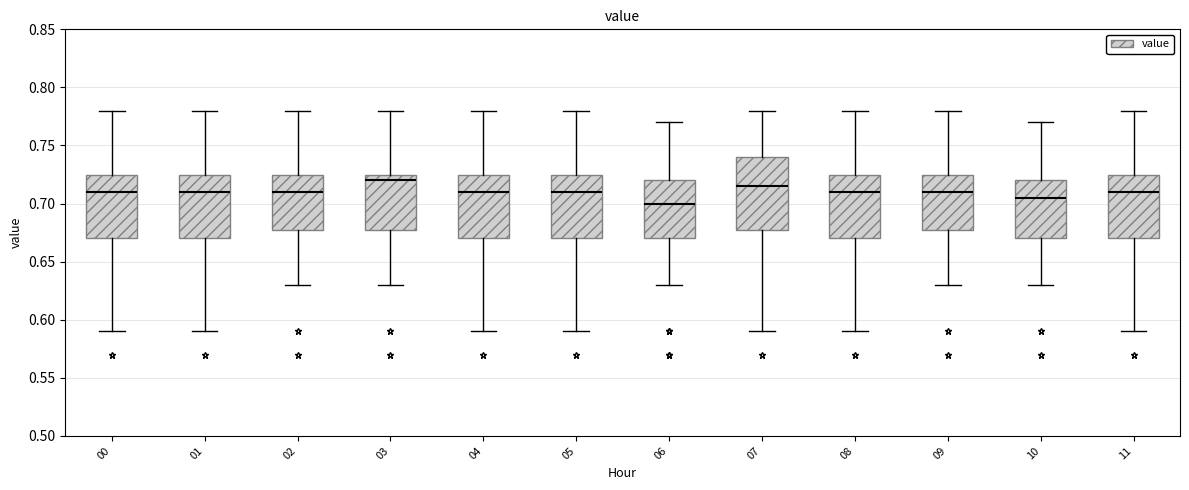

Reading left to right, read every box against the y-axis: the position of its median line, the range the box covers, and the ends of its whiskers. The values are not printed on the chart, so give them approximately, as read against the axis.

00: median 0.710, box 0.670 to 0.725, whiskers 0.590 to 0.780
01: median 0.710, box 0.670 to 0.725, whiskers 0.590 to 0.780
02: median 0.710, box 0.680 to 0.725, whiskers 0.630 to 0.780
03: median 0.720, box 0.680 to 0.725, whiskers 0.630 to 0.780
04: median 0.710, box 0.670 to 0.725, whiskers 0.590 to 0.780
05: median 0.710, box 0.670 to 0.725, whiskers 0.590 to 0.780
06: median 0.700, box 0.670 to 0.720, whiskers 0.630 to 0.770
07: median 0.715, box 0.680 to 0.740, whiskers 0.590 to 0.780
08: median 0.710, box 0.670 to 0.725, whiskers 0.590 to 0.780
09: median 0.710, box 0.680 to 0.725, whiskers 0.630 to 0.780
10: median 0.705, box 0.670 to 0.720, whiskers 0.630 to 0.770
11: median 0.710, box 0.670 to 0.725, whiskers 0.590 to 0.780